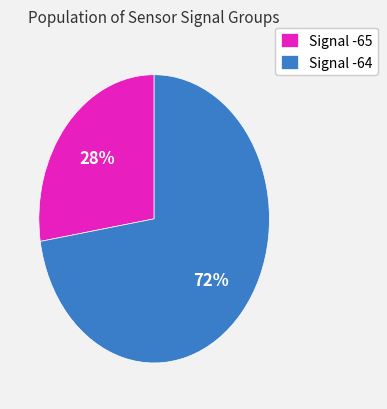

Between Signal -65 and Signal -64, which is larger?

Signal -64